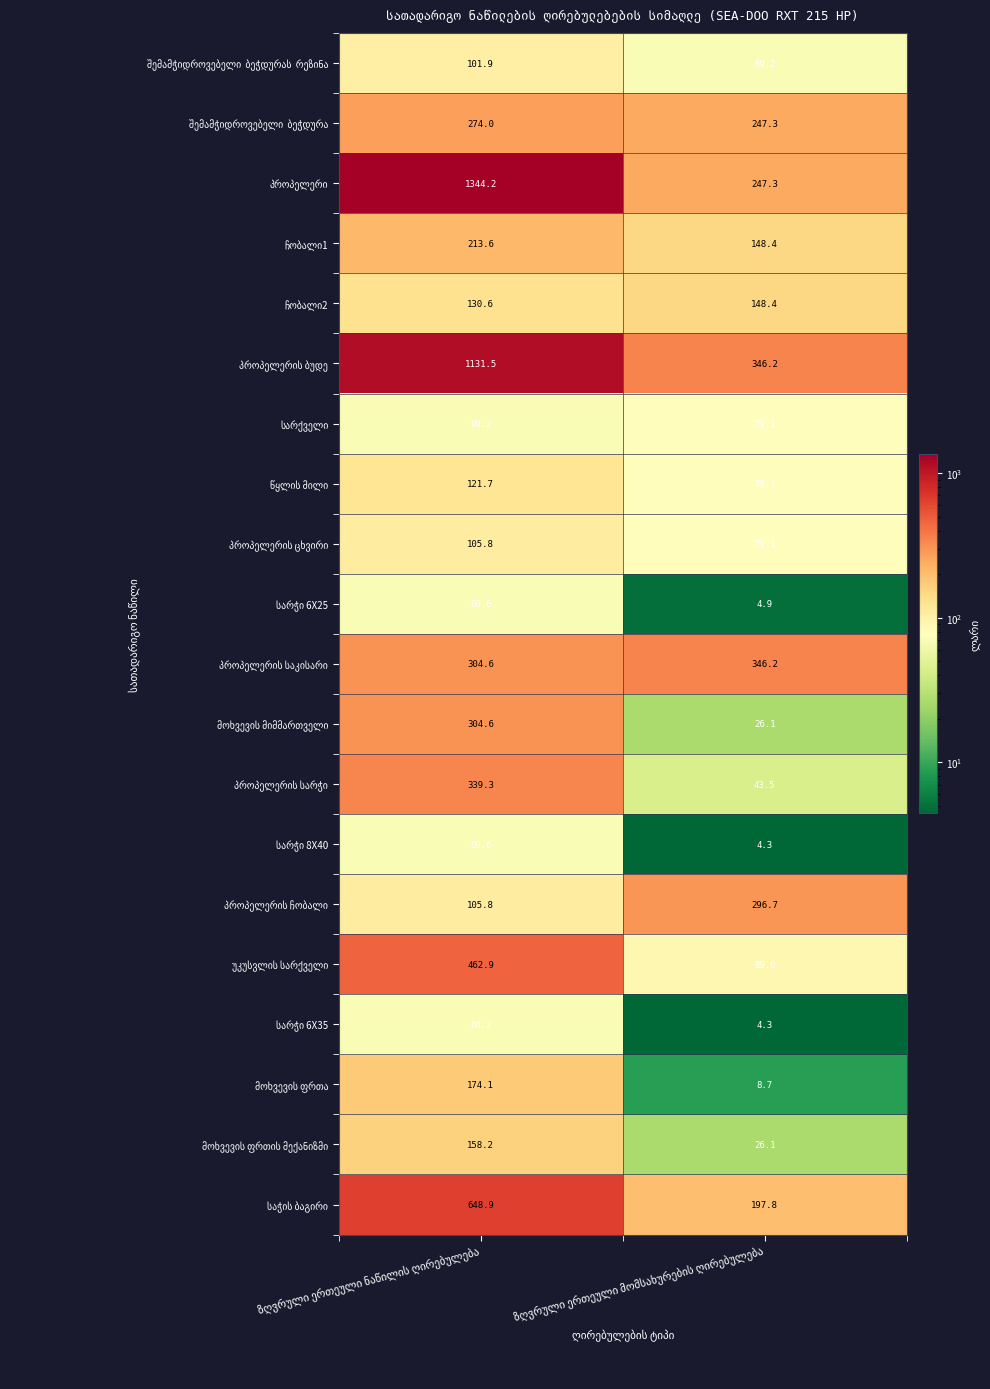

What is the maximum value shown in the chart?

1344.2